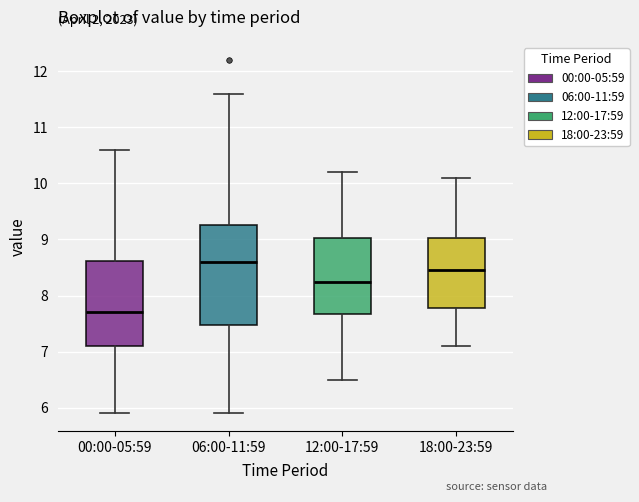

Comparing the boxes themselves (not the whiskers), which one is the tallest?

06:00-11:59